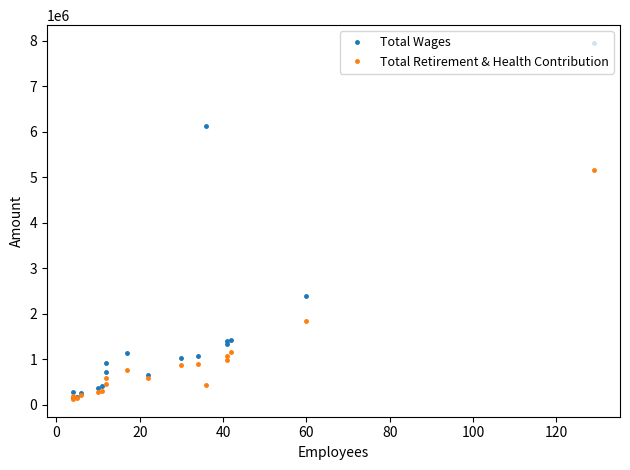

What is the difference between the maximum and minimum values in the Total Wages series?

7793544.0